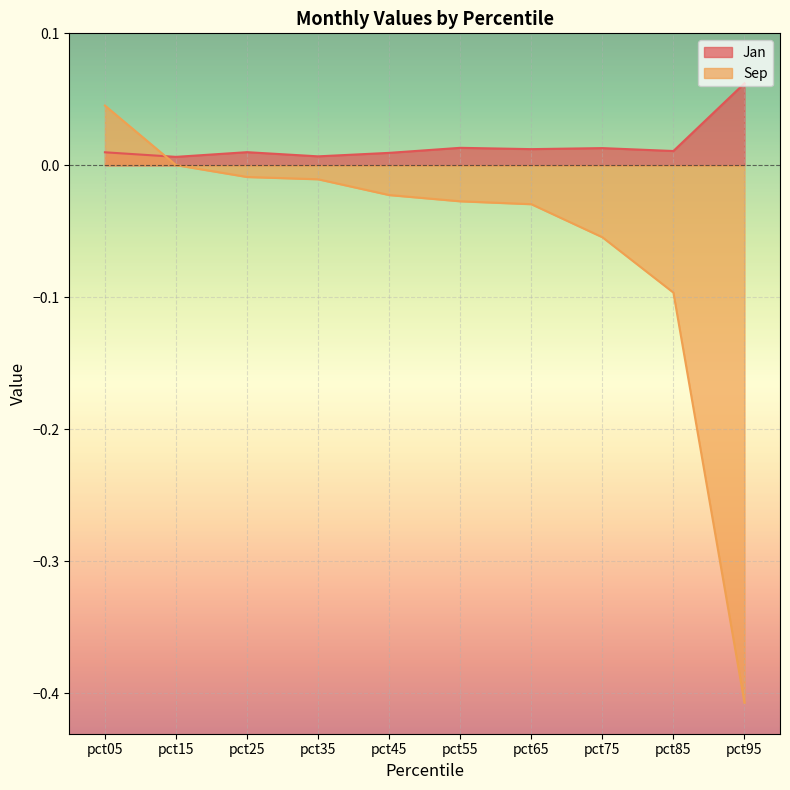

True or false: Sep has more than 2 interior local peaks.

False